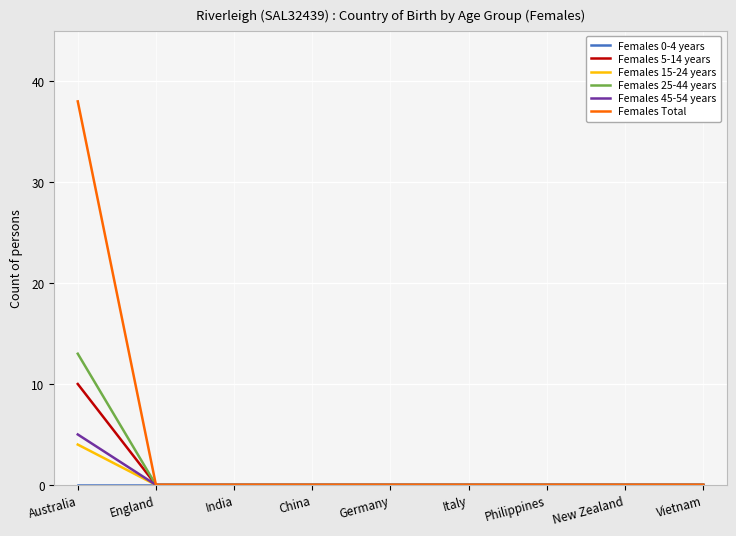

Which series has the largest range (max minus min)?

Females Total